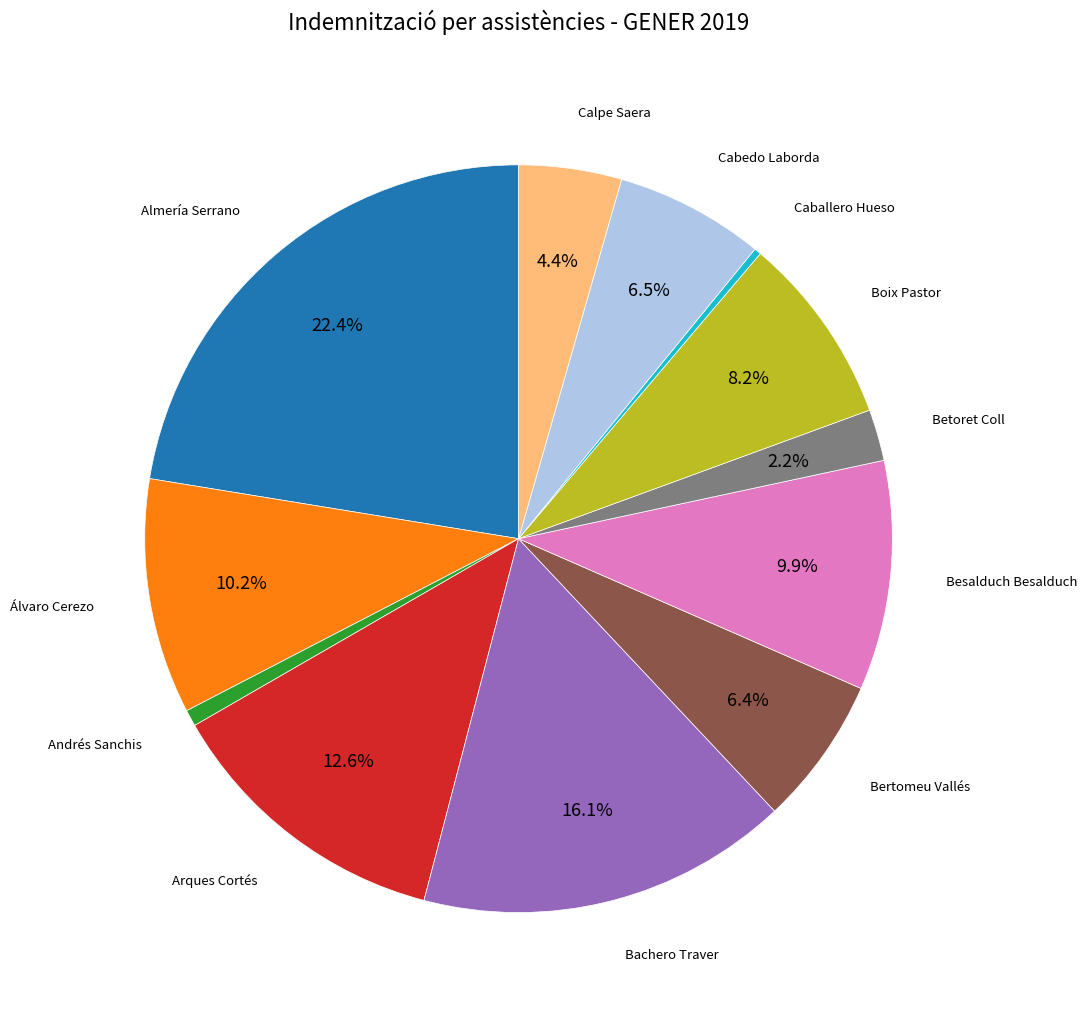

Is there any slice that represents more than half of the pie?

No